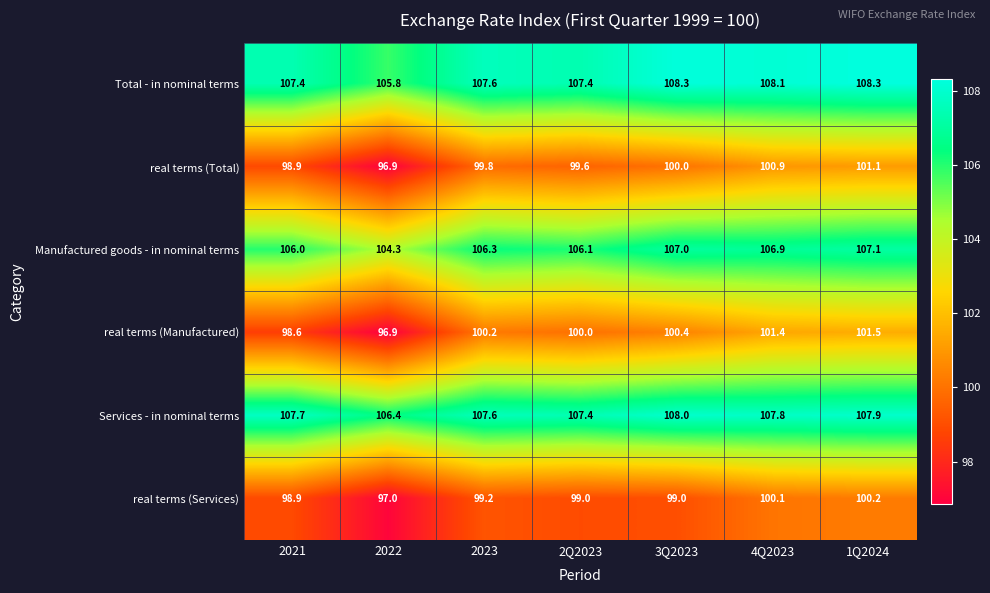

What is the difference between the Manufactured goods - in nominal terms values at 2023 and 3Q2023?

0.7